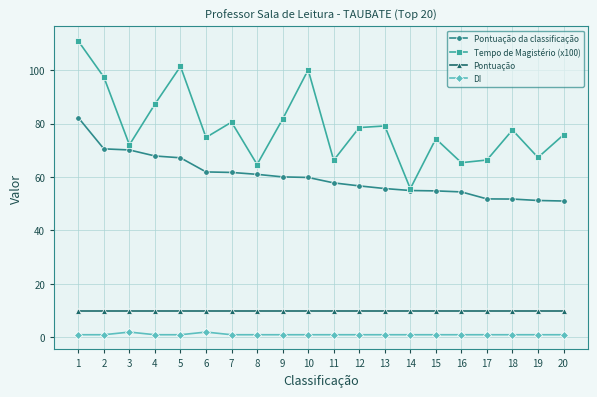

At how many categories does at least one series exceed 64?

19